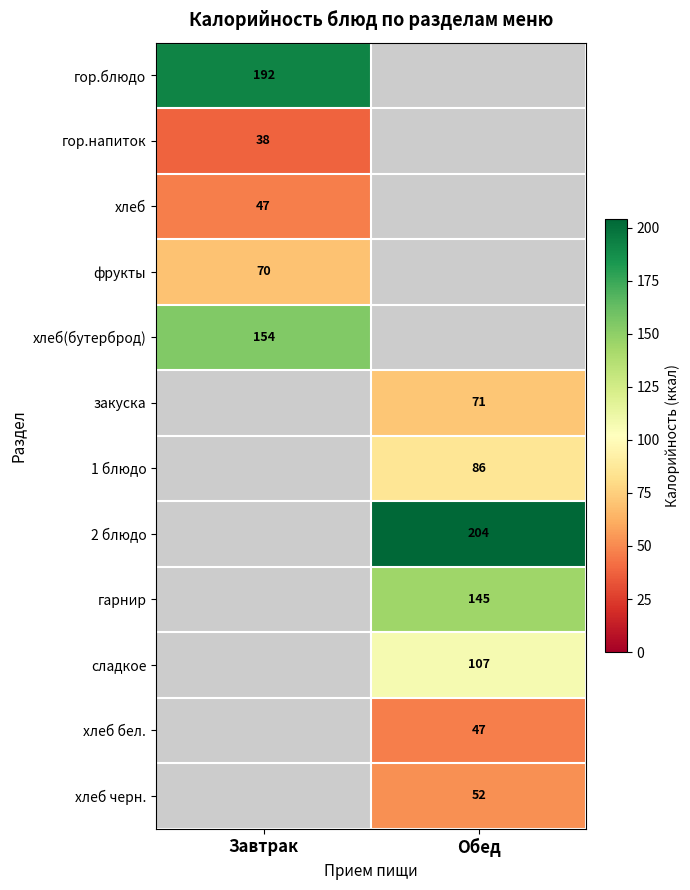

The хлеб series shows 76 at Завтрак. True or false?

False